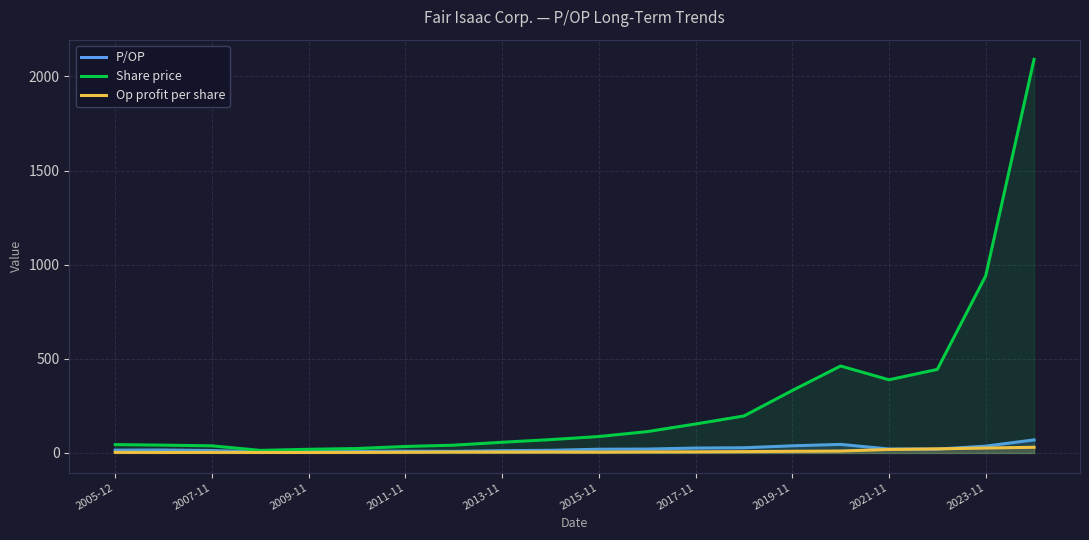

True or false: Share price and P/OP intersect in this chart.

False